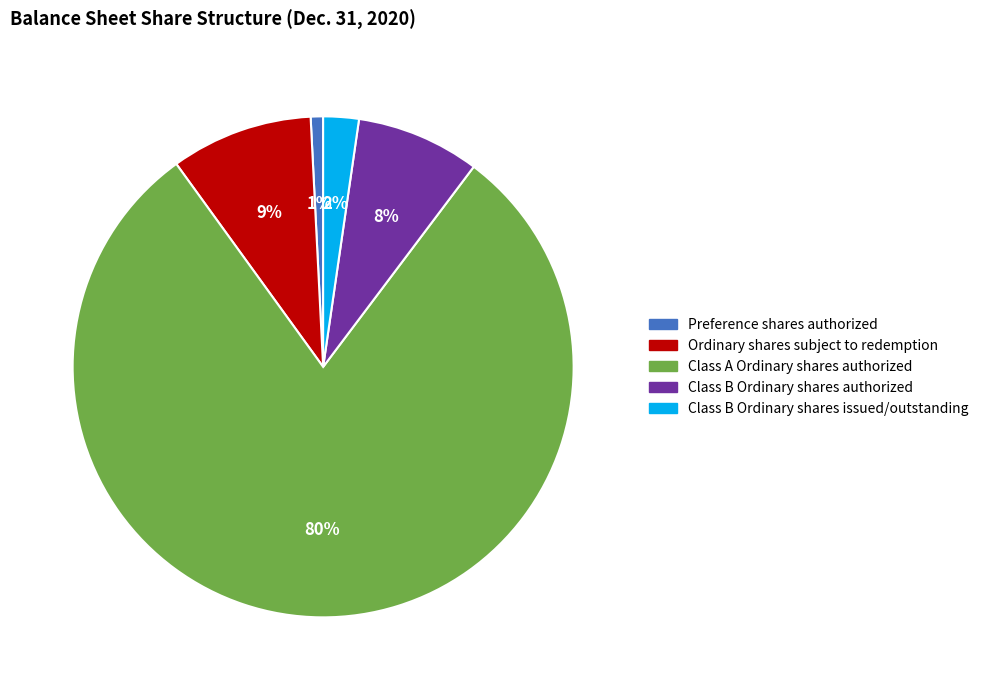

True or false: Class B Ordinary shares authorized accounts for 1% of the total.

False